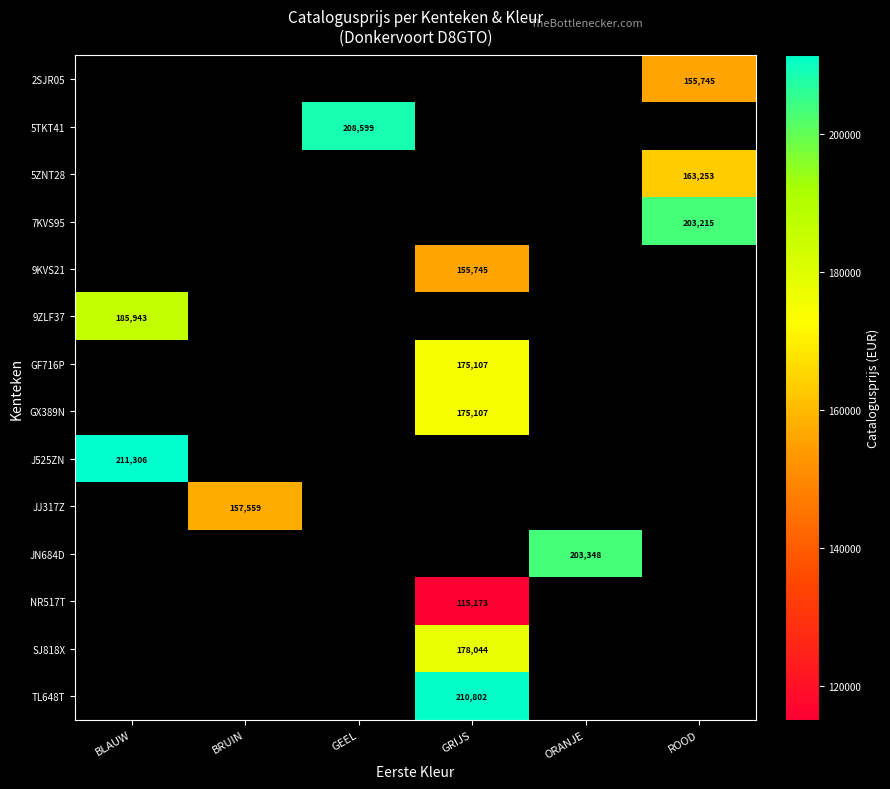

Which has a higher value, BRUIN or BLAUW?

BLAUW